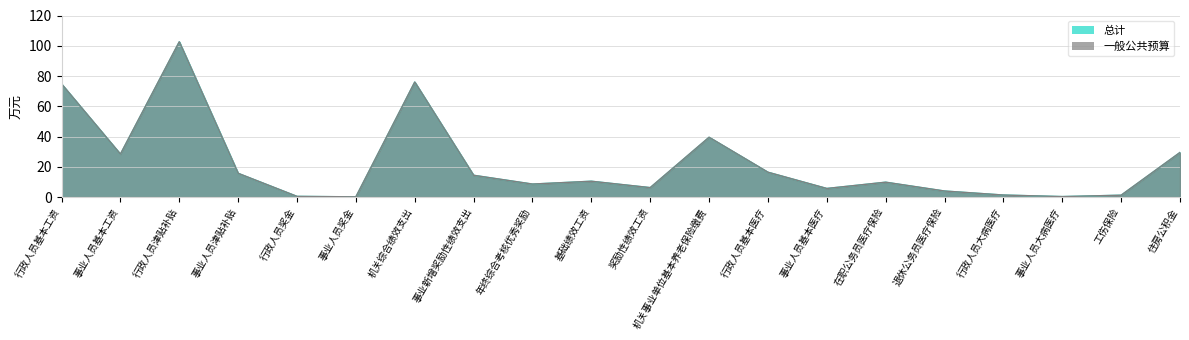

Is the value of 一般公共预算 at 事业人员基本工资 greater than the value of 总计 at 行政人员大病医疗?

Yes